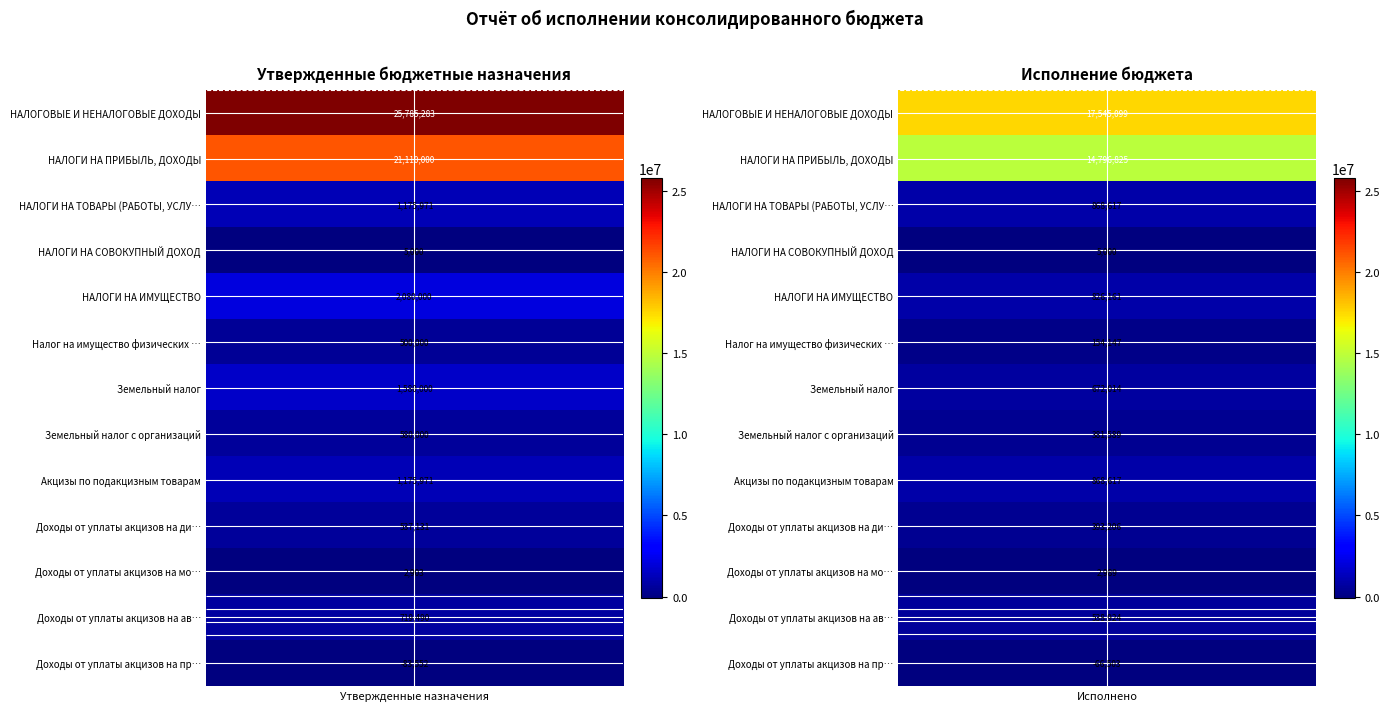

Which label corresponds to the largest value in the chart?

Утвержденные назначения